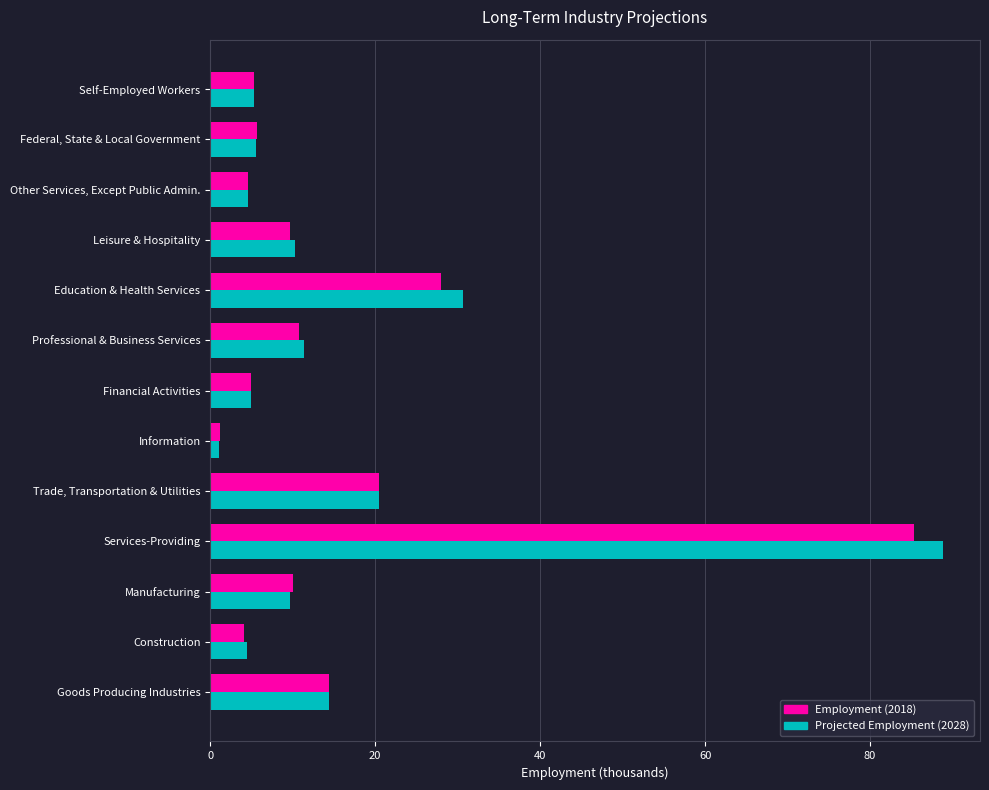

Which series has the widest spread of values?

Projected Employment (2028)